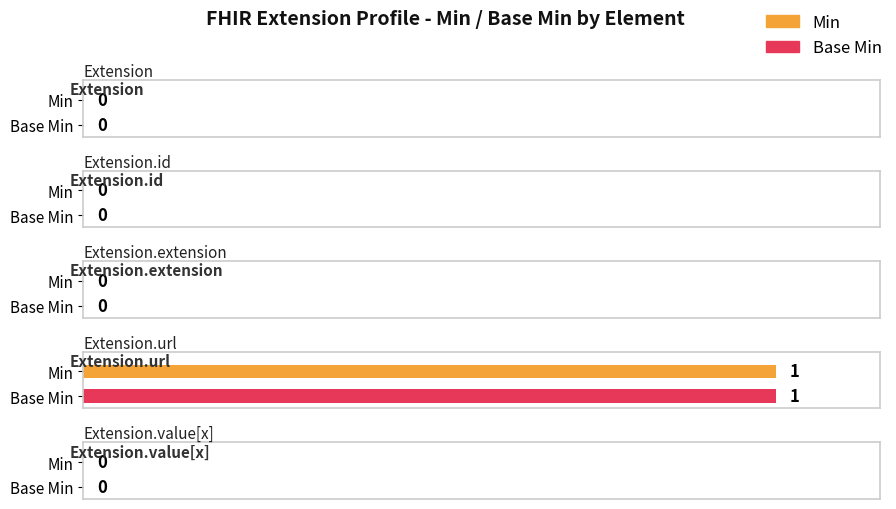

What are all the series names shown in the legend?

Min, Base Min